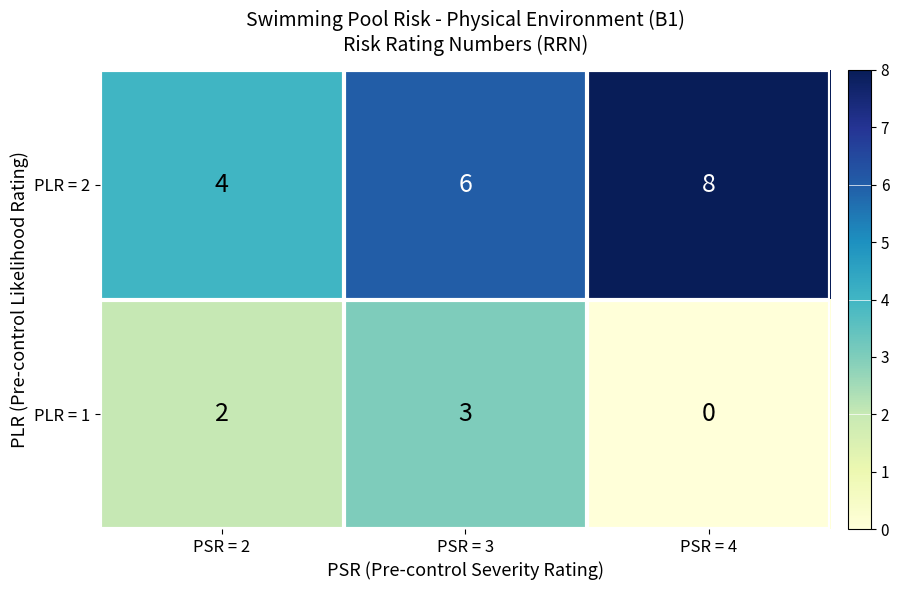

Which series has the largest range (max minus min)?

PLR = 2